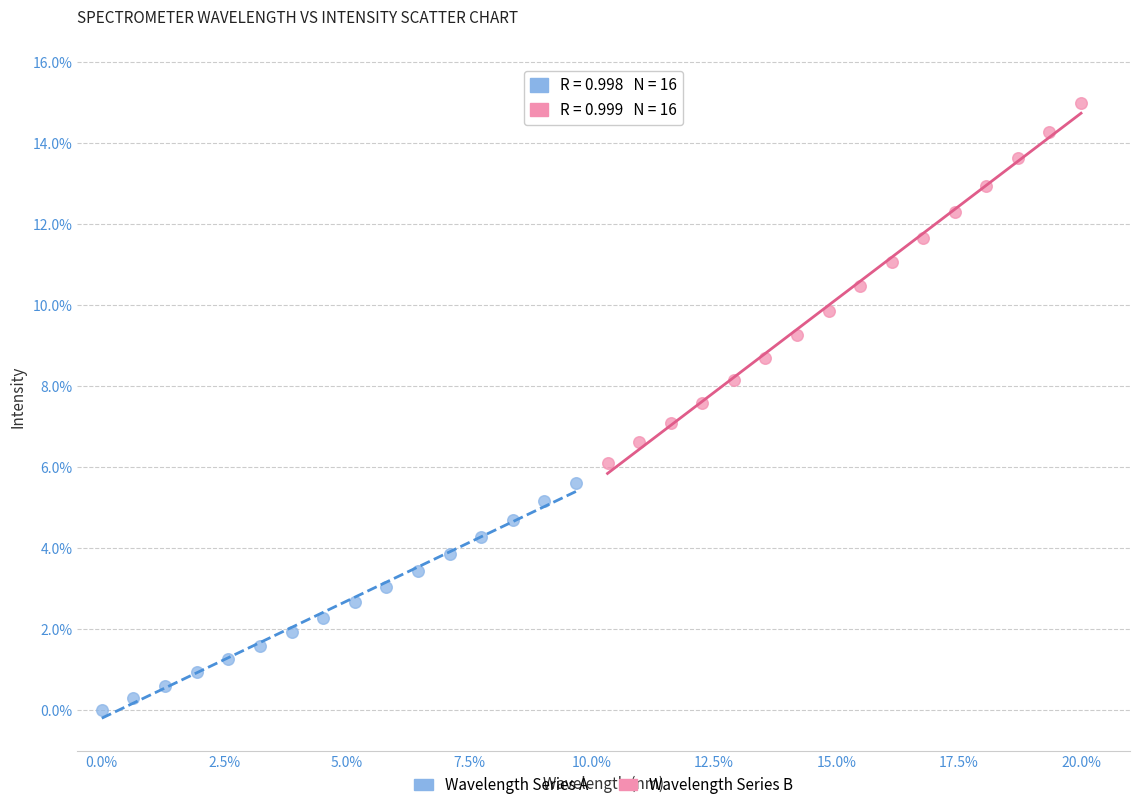

Which series contains the lowest Y value?

Wavelength Series A